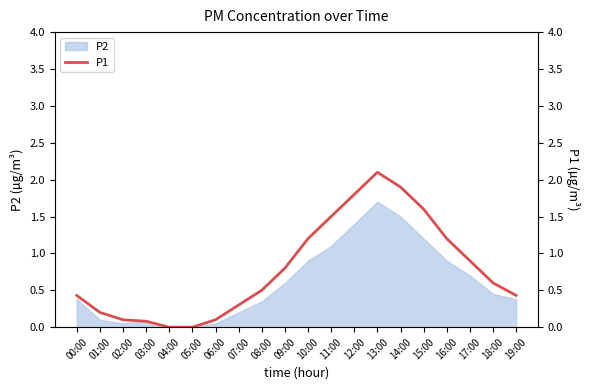

At which category does the data reach its first local peak?

13:00